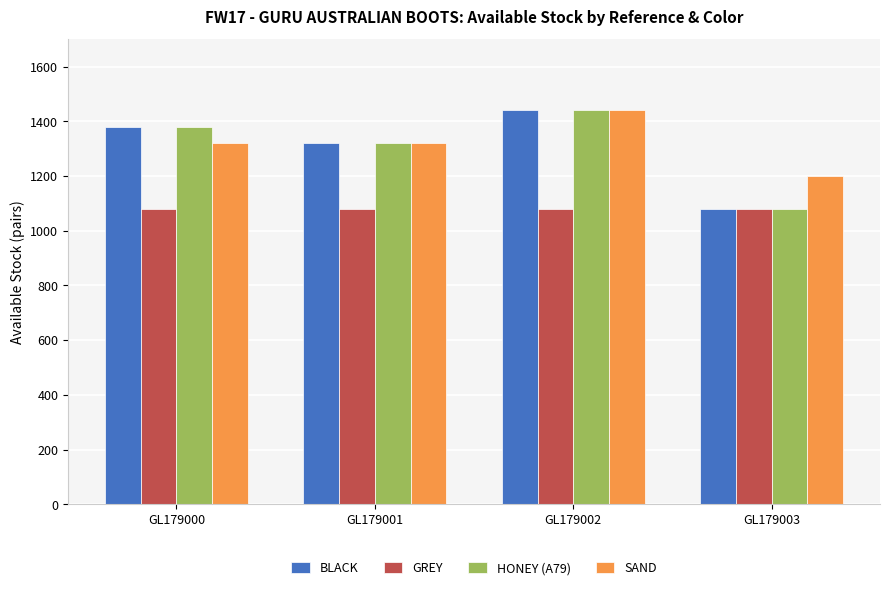

What is the maximum value shown in the chart?

1440